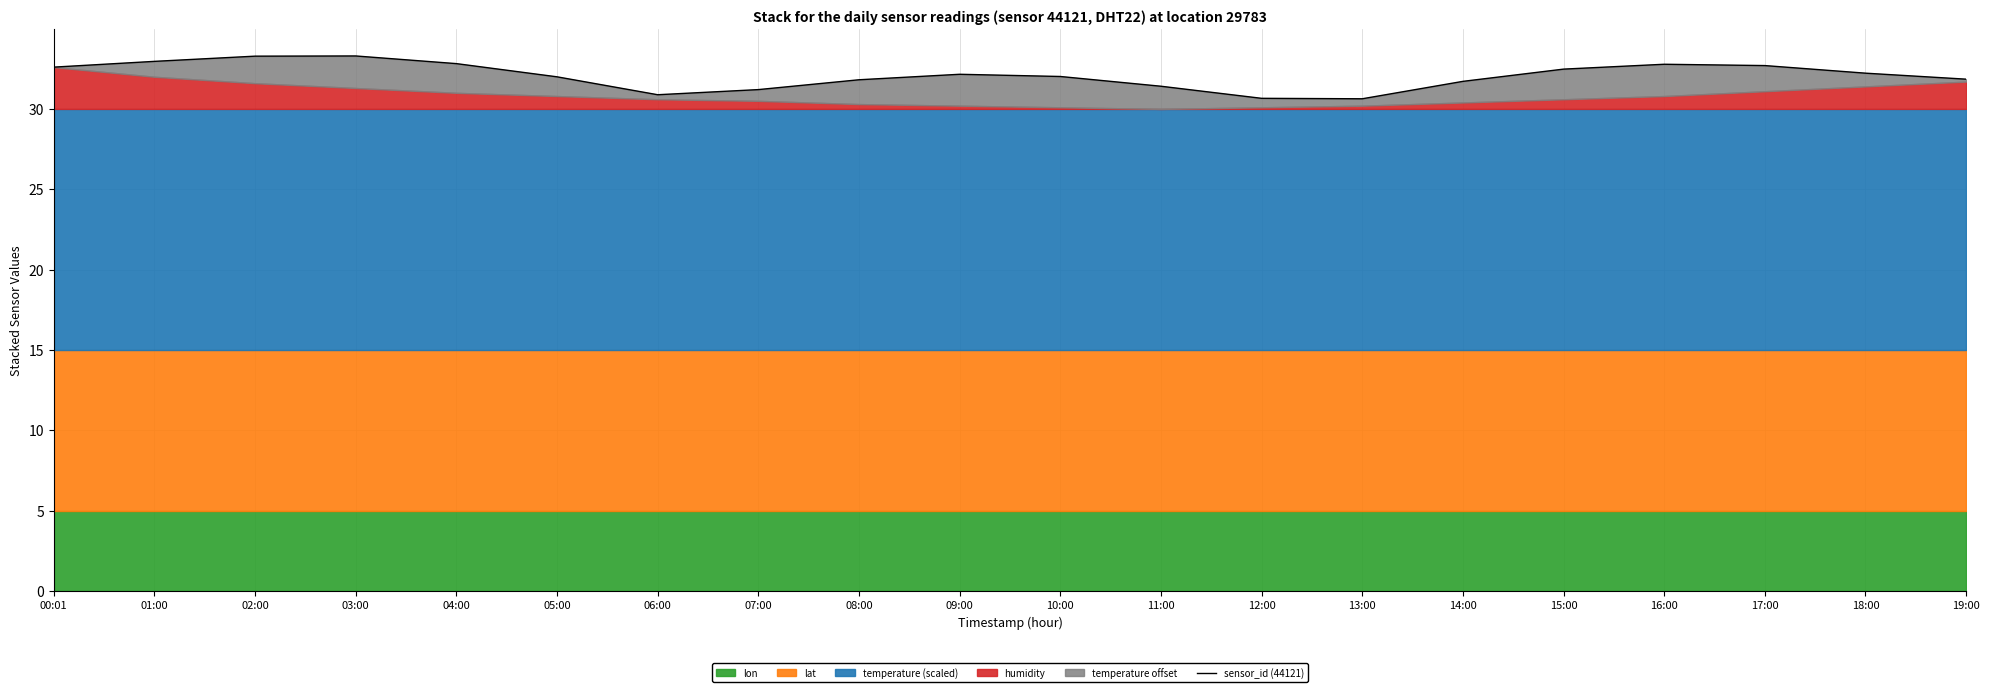

Between 06:00 and 07:00, which is larger?

07:00